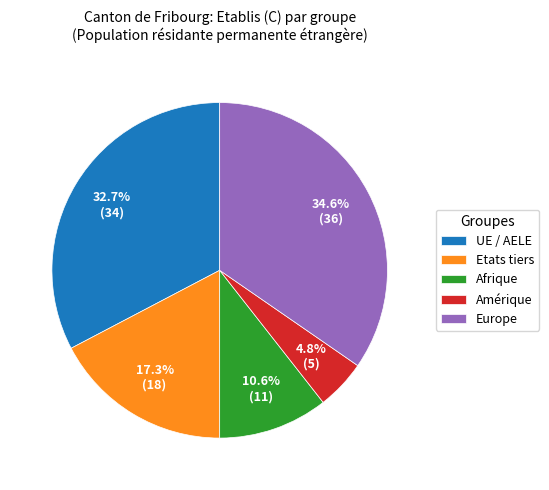

How many slices are in this pie chart?

5